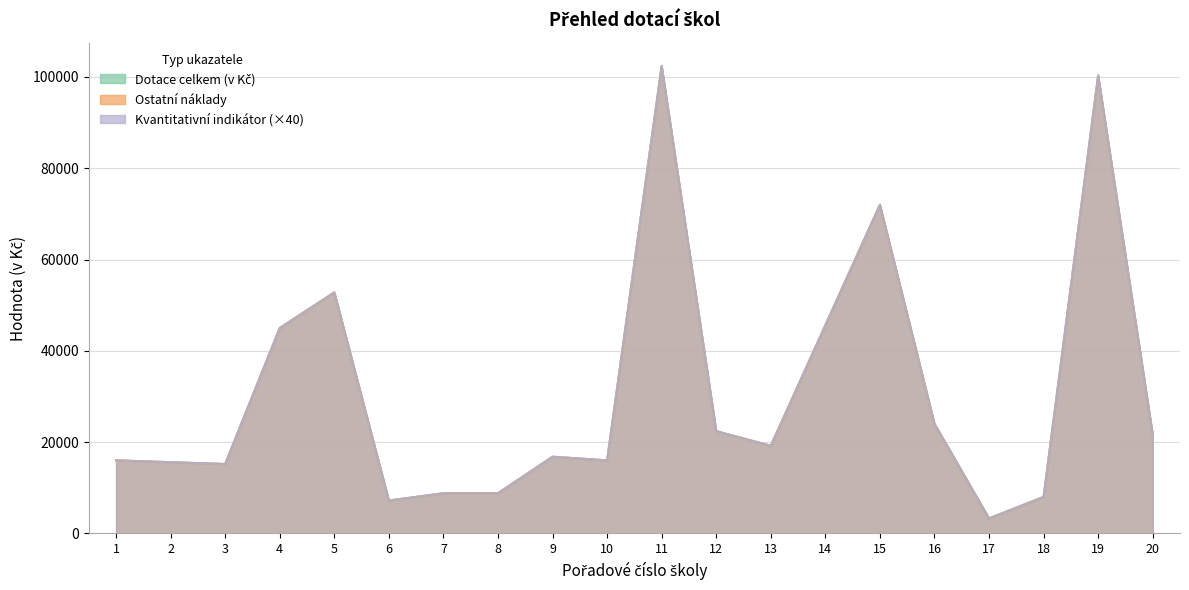

True or false: Dotace celkem (v Kč) has a value of 11809 at 12.

False